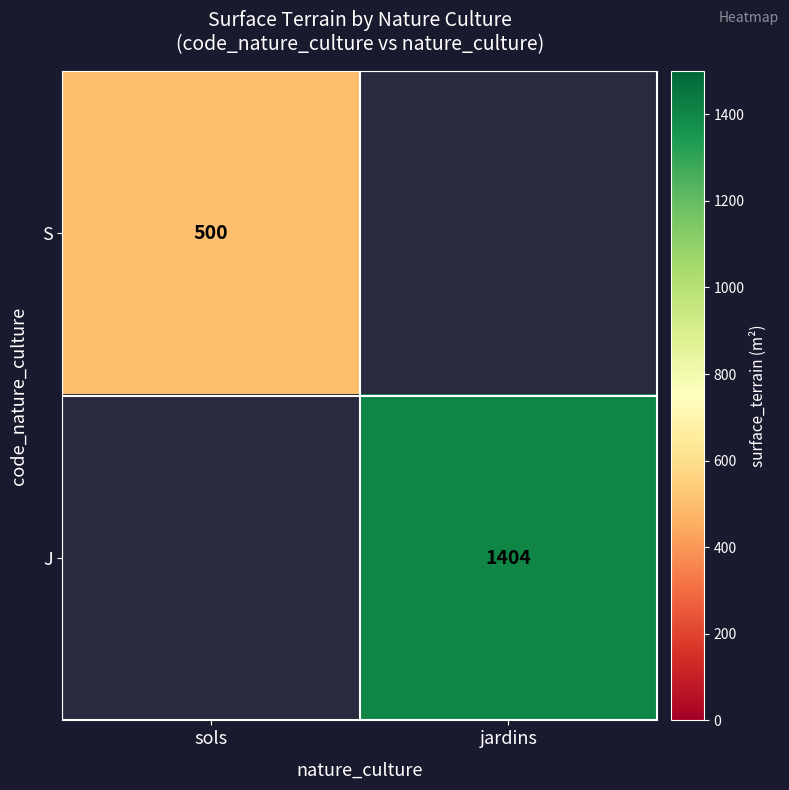

The J series shows 2492 at jardins. True or false?

False